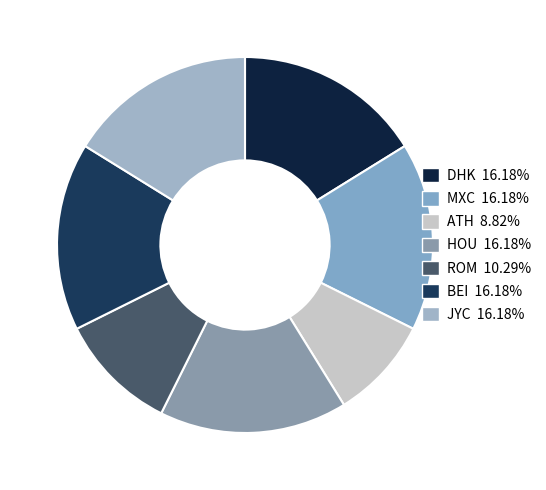

Which slice is the largest?

DHK